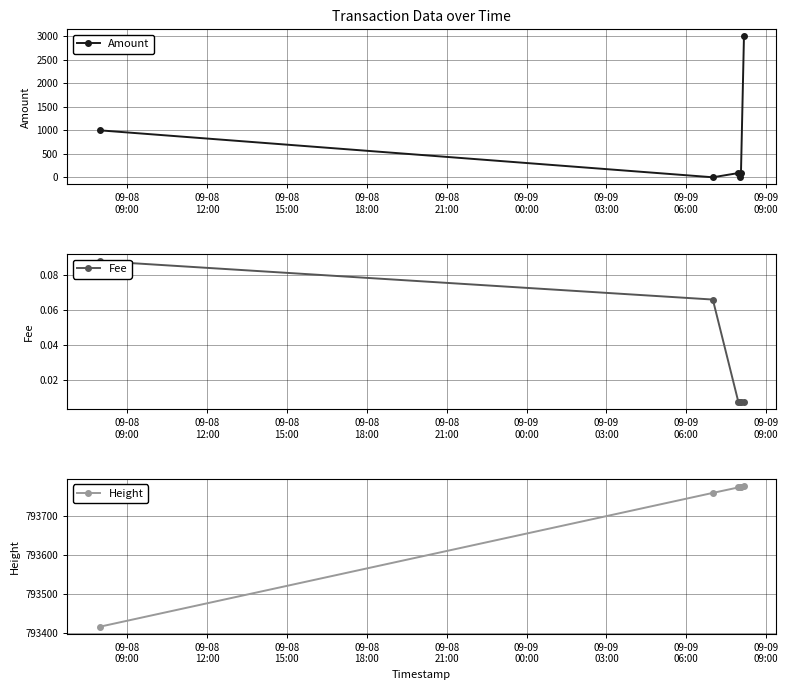

In Amount, how many points are lower than both neighbors (excluding endpoints)?

2